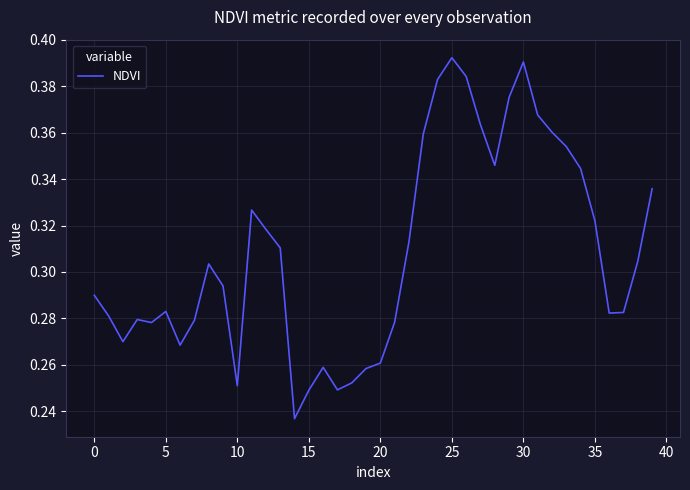

Reading left to right, transcribe all the data shown in this chart.

0.3	0.3	0.3	0.3	0.3	0.3	0.3	0.3	0.3	0.3	0.3	0.3	0.3	0.3	0.2	0.2	0.3	0.2	0.3	0.3	0.3	0.3	0.3	0.4	0.4	0.4	0.4	0.4	0.3	0.4	0.4	0.4	0.4	0.4	0.3	0.3	0.3	0.3	0.3	0.3